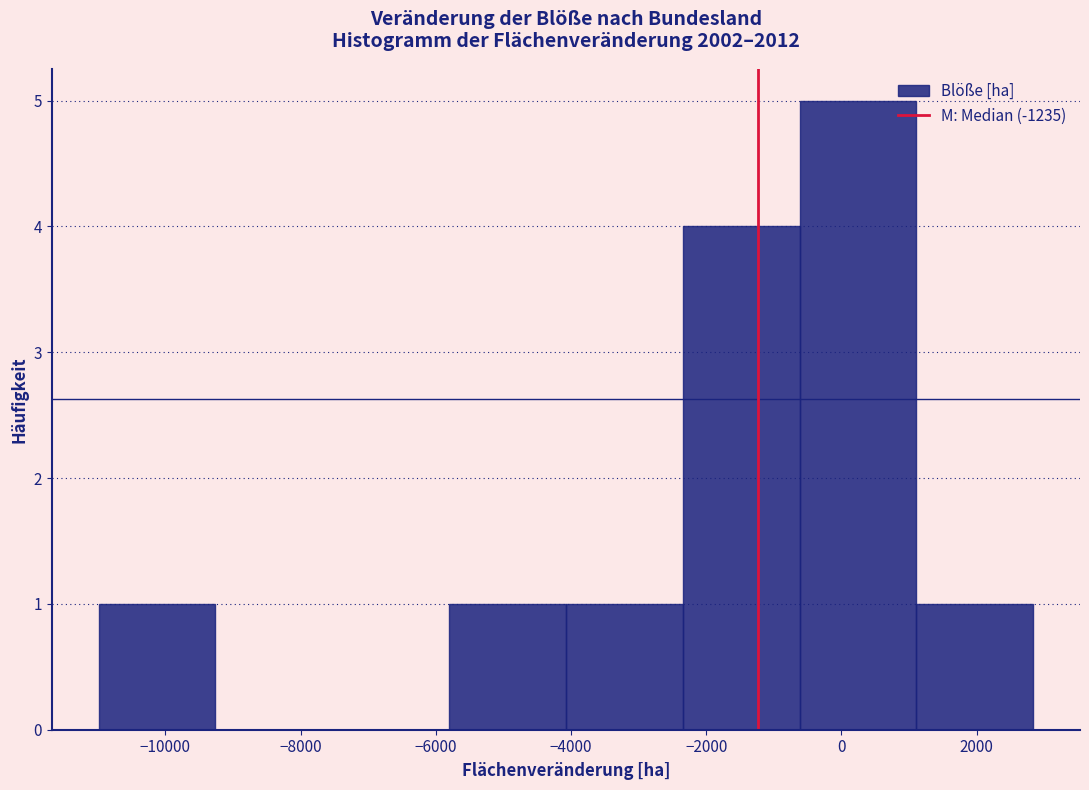

Over which range of the x-axis is the bar tallest?

-600 to 1200